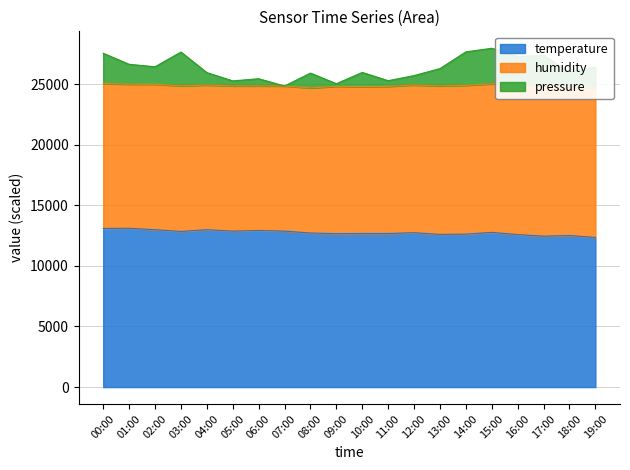

Which has a higher value, 13:00 or 02:00?

02:00